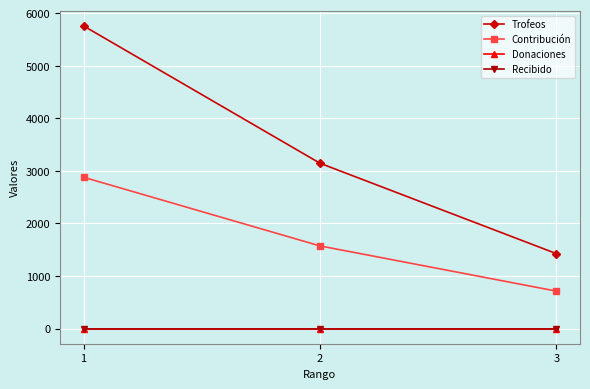

Is this an area chart (filled region under the line)?

No